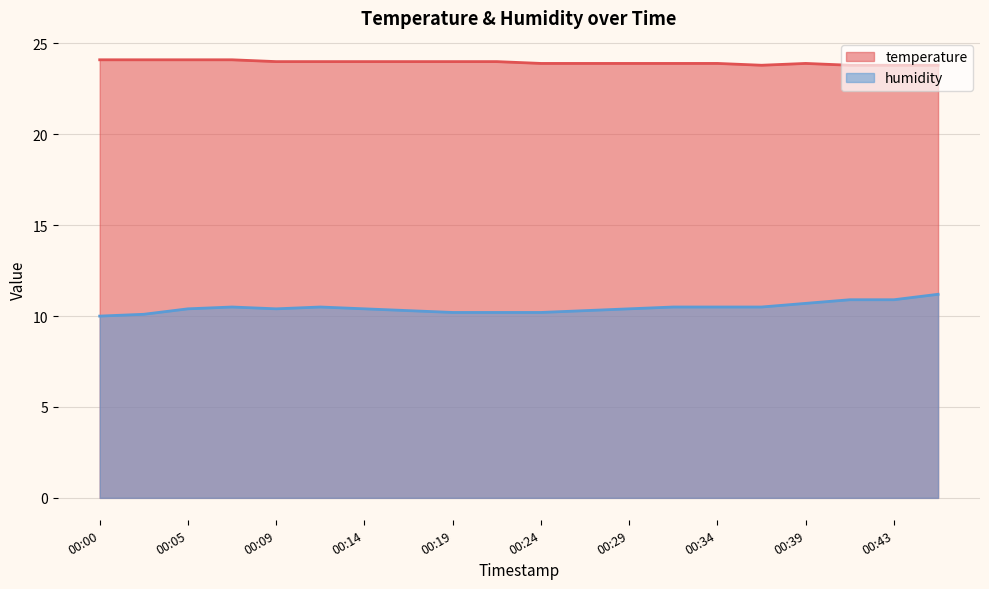

Reading left to right, what are all the values shown in this chart?

temperature: 00:00=24.1	00:02=24.1	00:05=24.1	00:07=24.1	00:09=24.0	00:12=24.0	00:14=24.0	00:17=24.0	00:19=24.0	00:22=24.0	00:24=23.9	00:26=23.9	00:29=23.9	00:31=23.9	00:34=23.9	00:36=23.8	00:39=23.9	00:41=23.8	00:43=23.8	00:46=23.8
humidity: 00:00=10.0	00:02=10.1	00:05=10.4	00:07=10.5	00:09=10.4	00:12=10.5	00:14=10.4	00:17=10.3	00:19=10.2	00:22=10.2	00:24=10.2	00:26=10.3	00:29=10.4	00:31=10.5	00:34=10.5	00:36=10.5	00:39=10.7	00:41=10.9	00:43=10.9	00:46=11.2